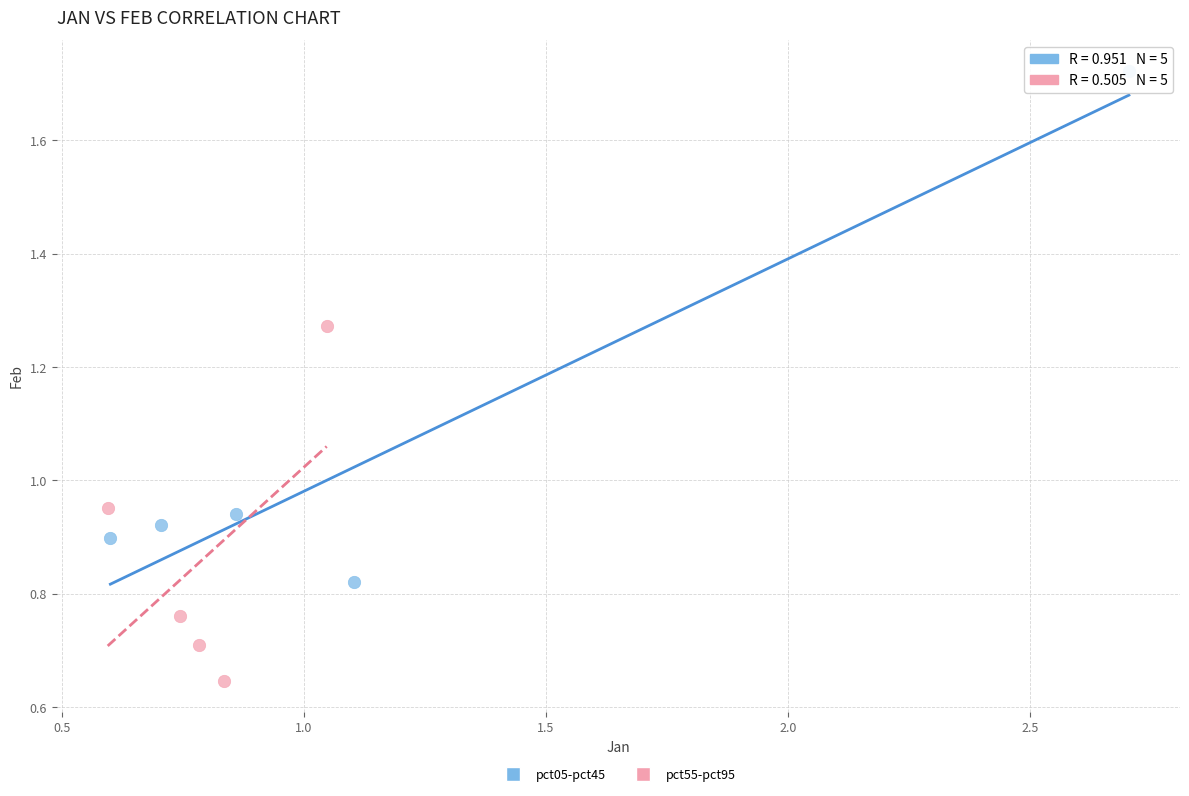

Which series reaches the maximum Y coordinate?

pct05-pct45